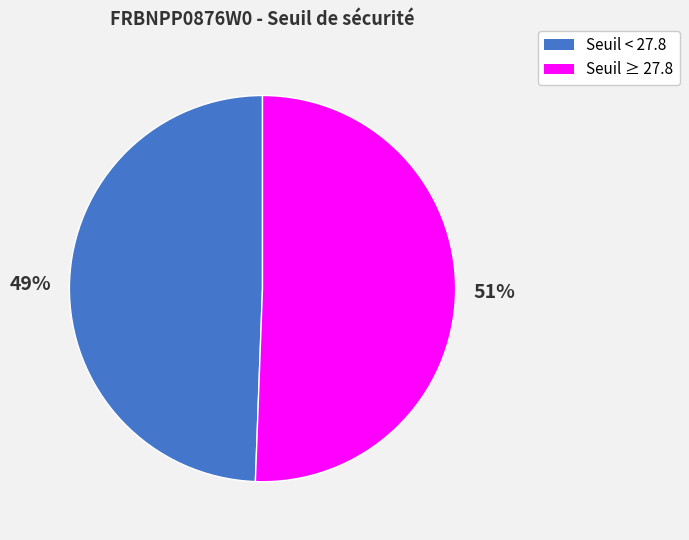

Does any single category account for the majority?

Yes